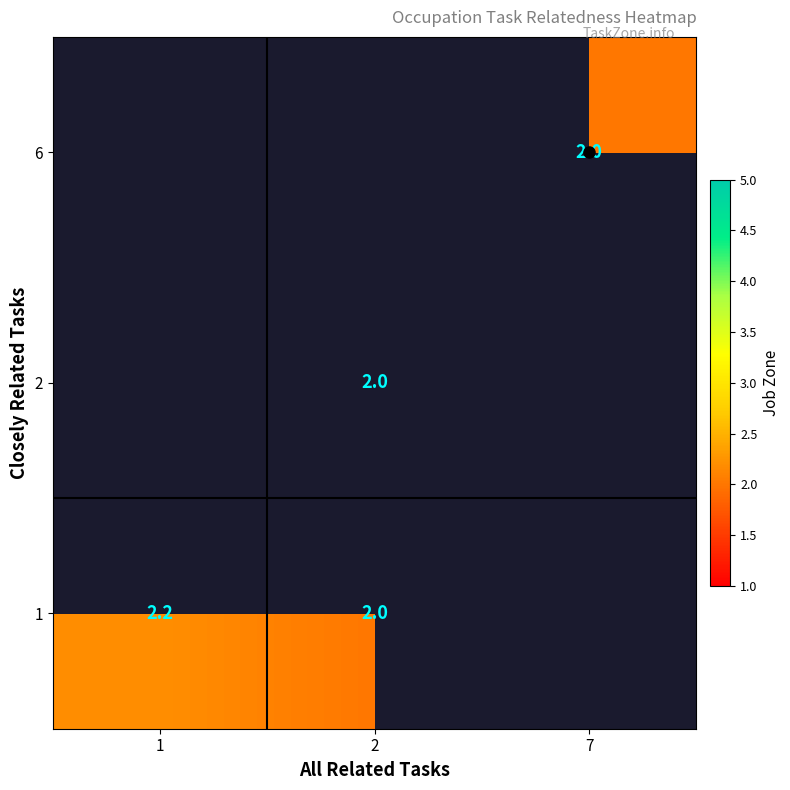

True or false: 6 has a value of 1.3 at 7.

False